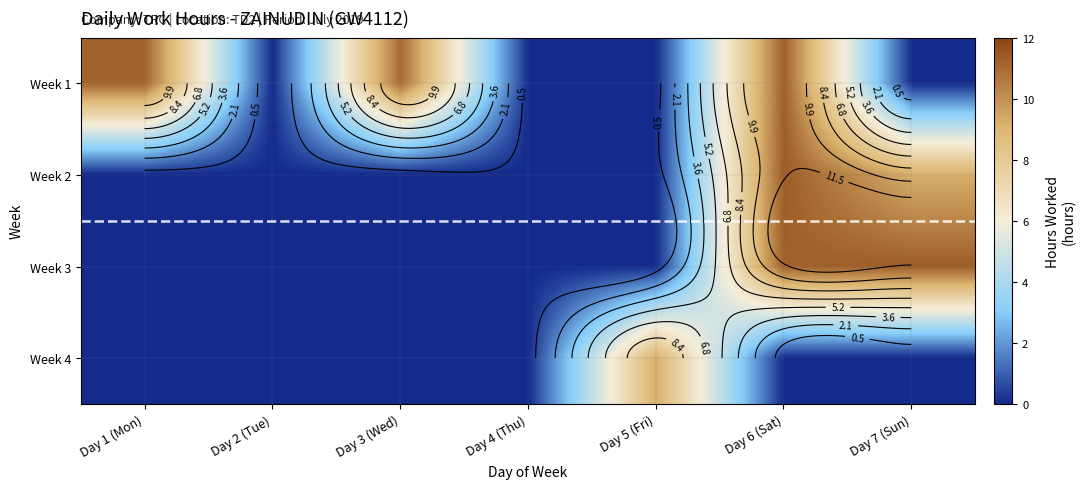

The value of Week 4 at Day 1 (Mon) is 4.4. True or false?

False